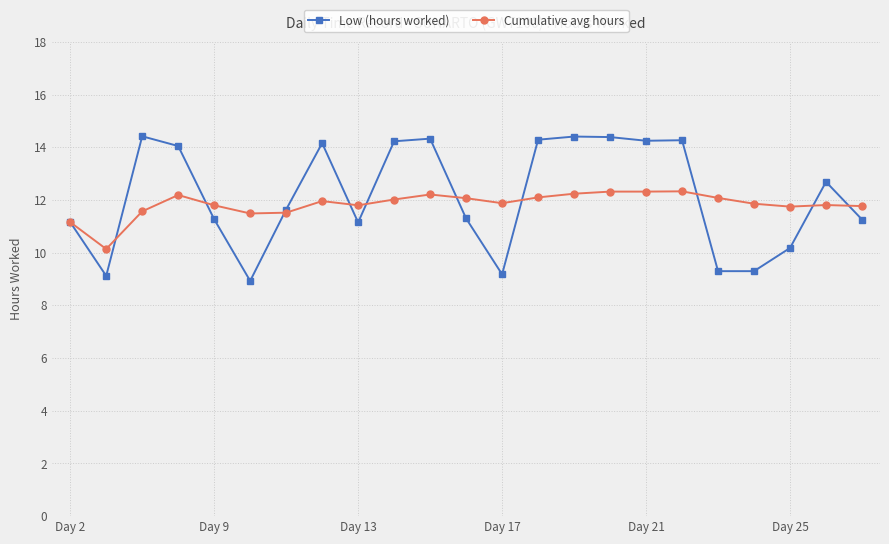

Which series has the widest spread of values?

Low (hours worked)